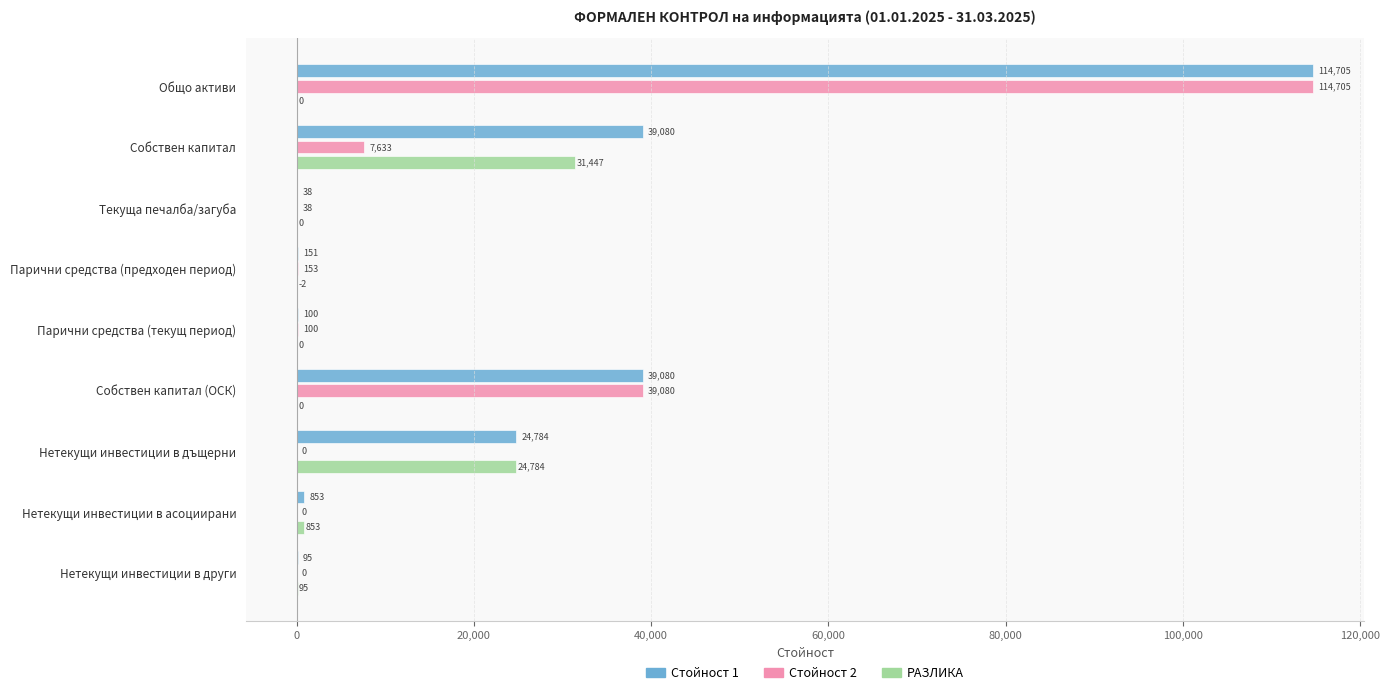

Which category has the highest value across all series?

Общо активи